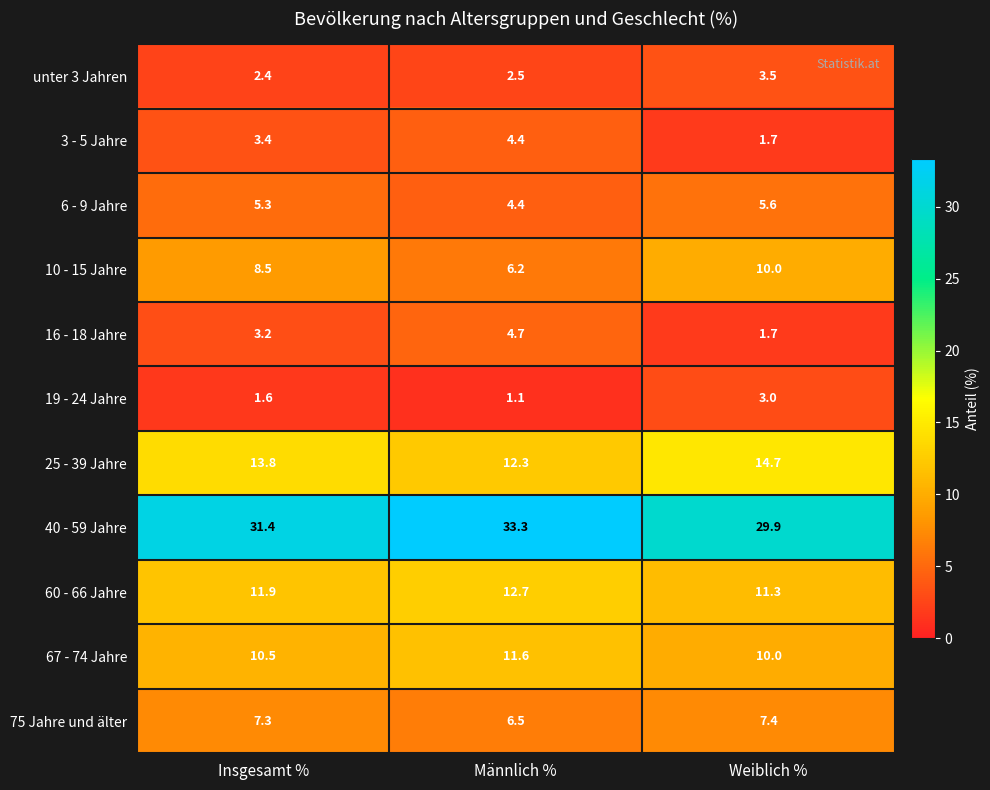

What is the sum of the 10 - 15 Jahre values at Insgesamt % and Männlich %?

14.7